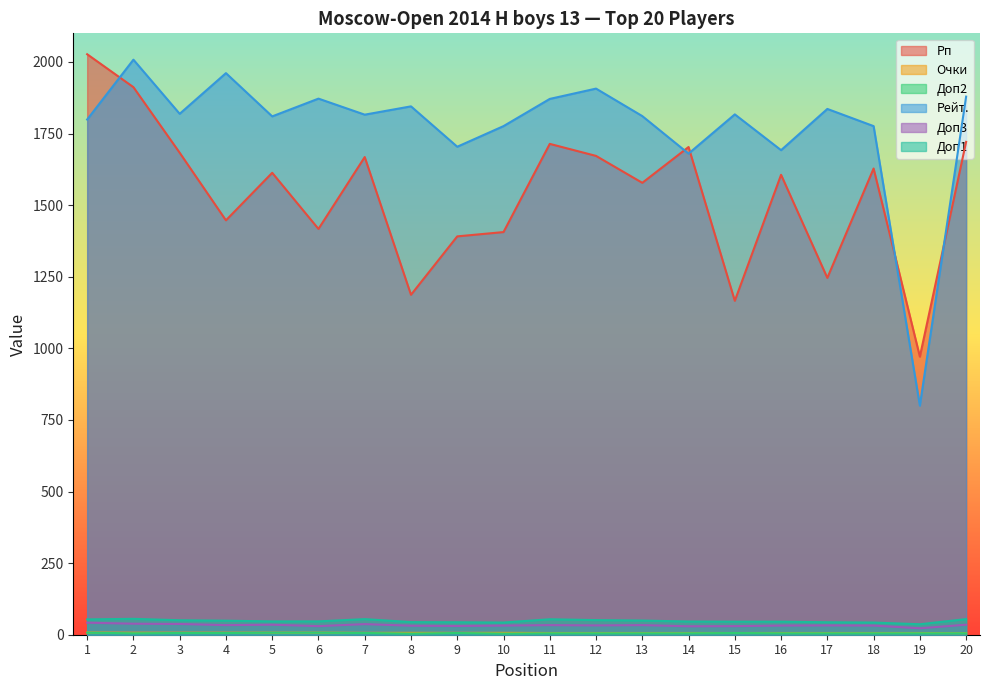

Which series changed the most between 14 and 15?

Рп